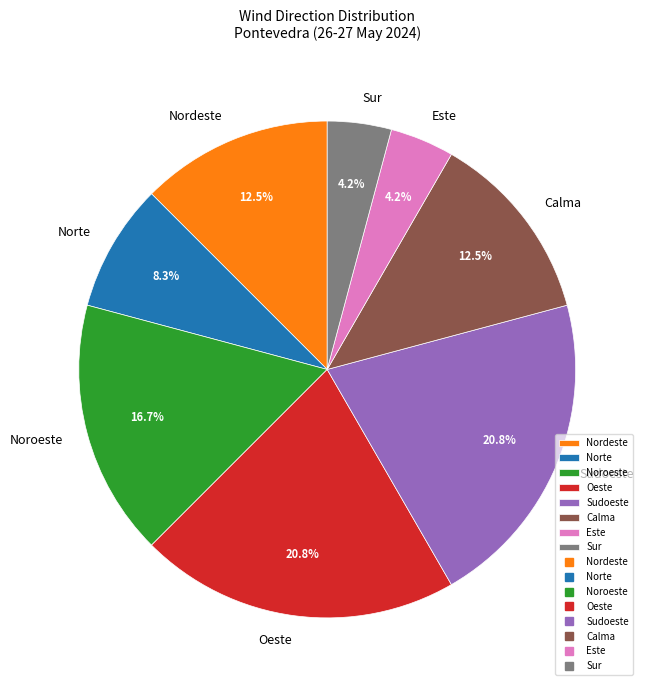

Is there a majority slice in this chart?

No